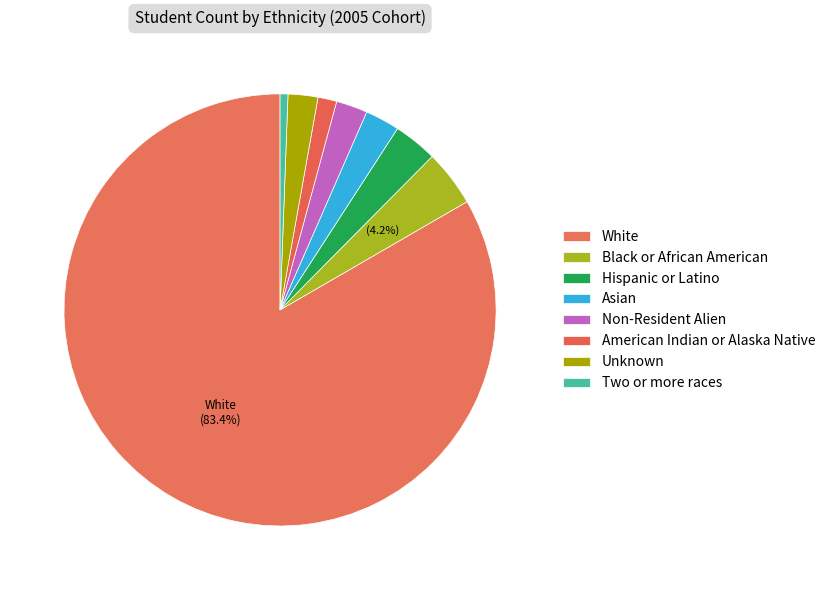

How many segments does this pie chart have?

8